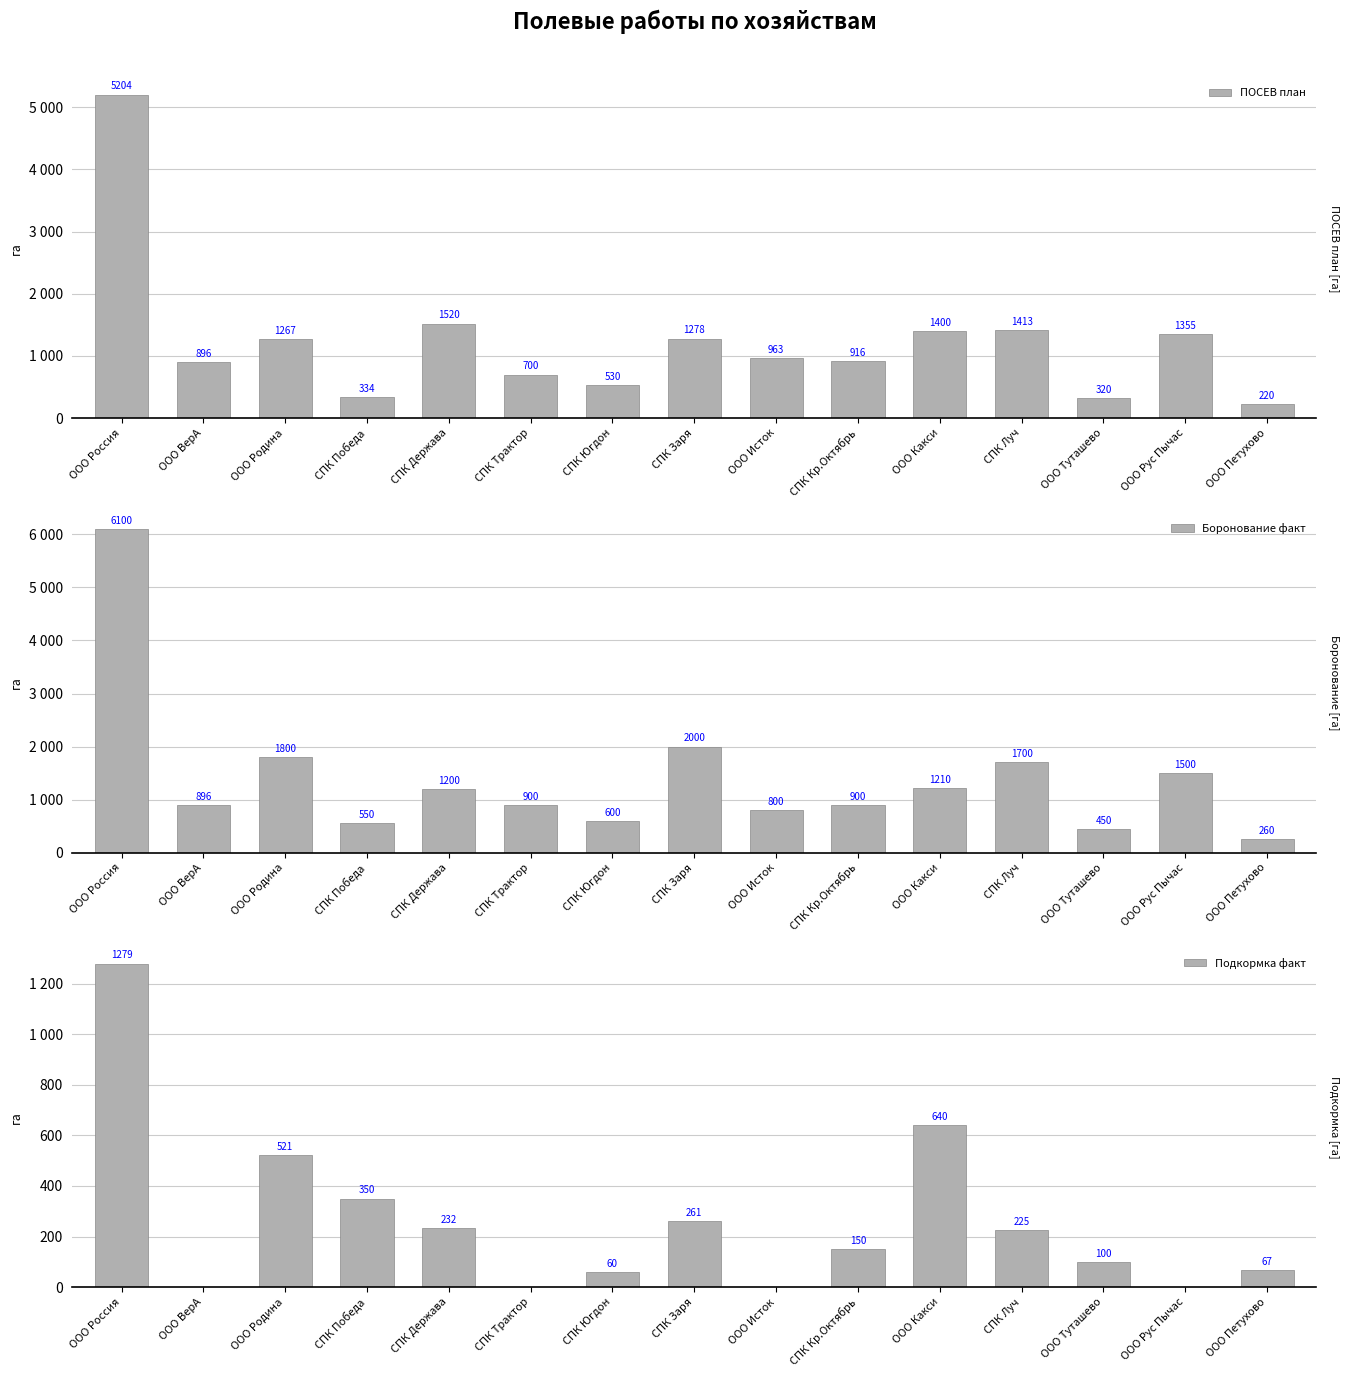

What is the minimum value for Боронование факт?

260